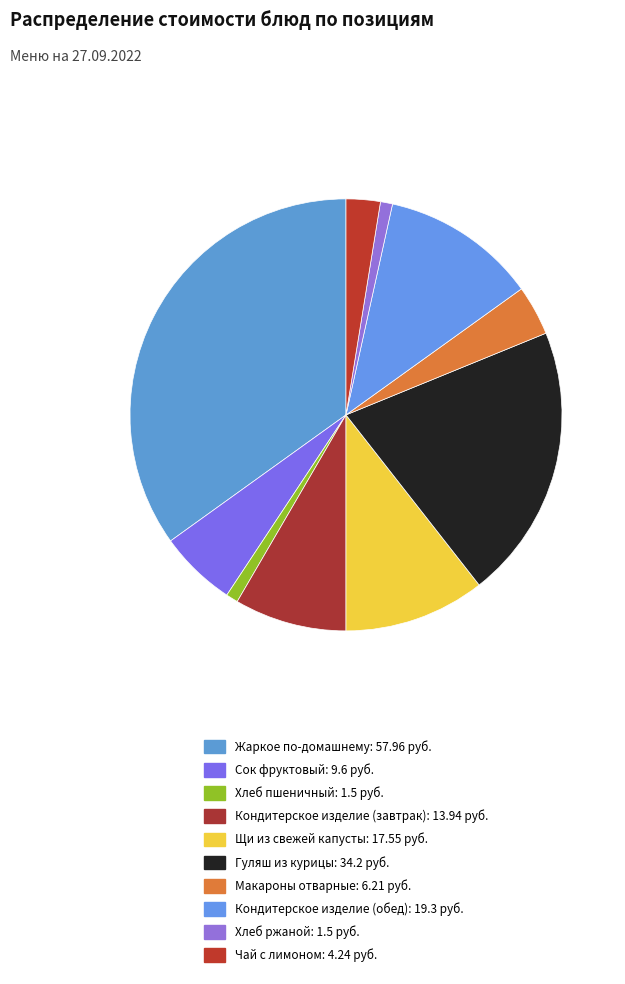

Count the number of slices in the pie.

10